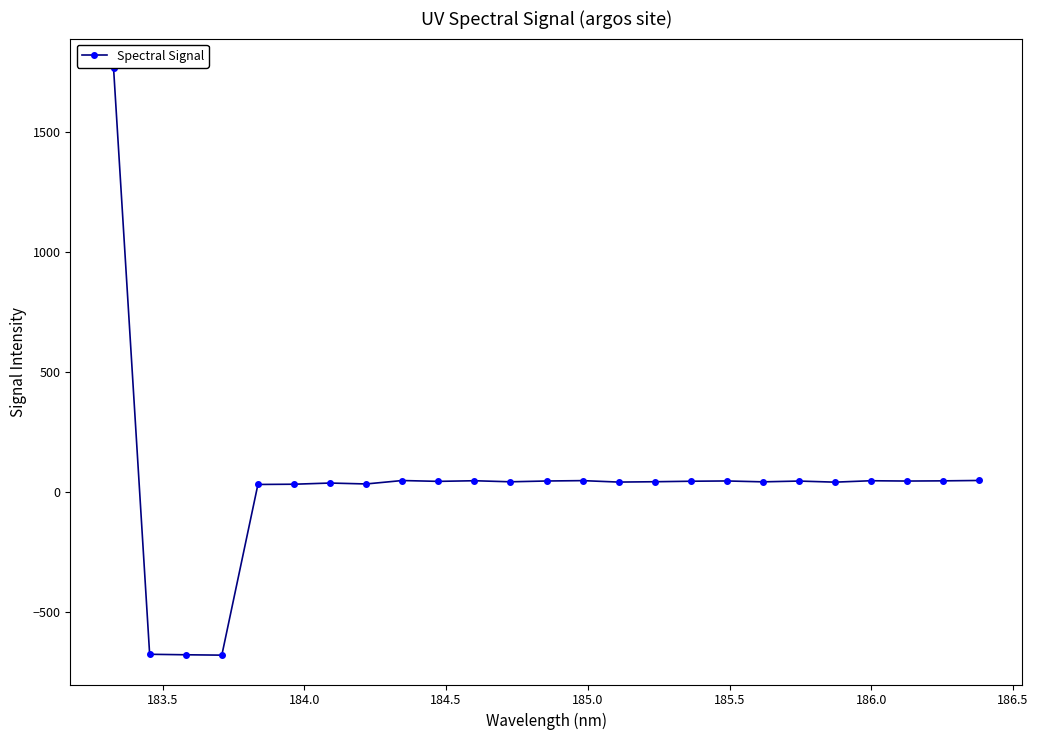

What is the average value?

26.8